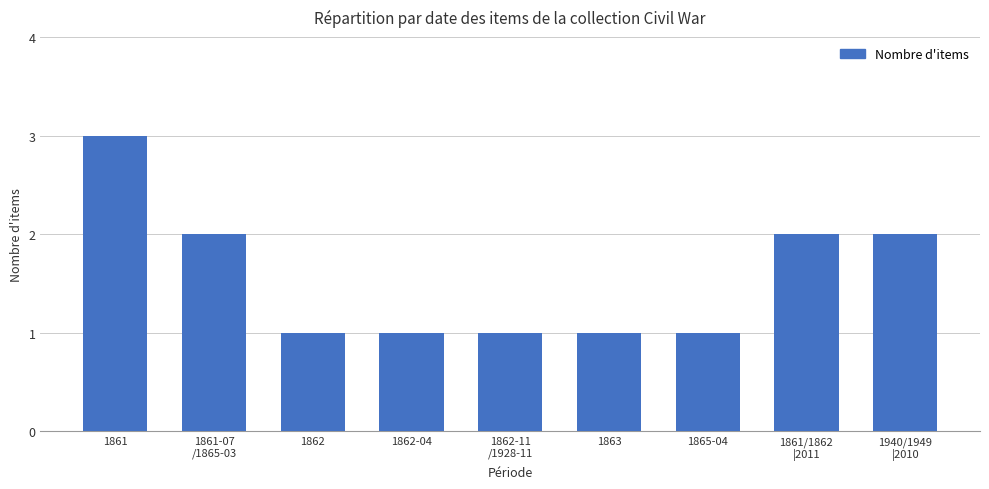

Read the value at 1865-04.

1